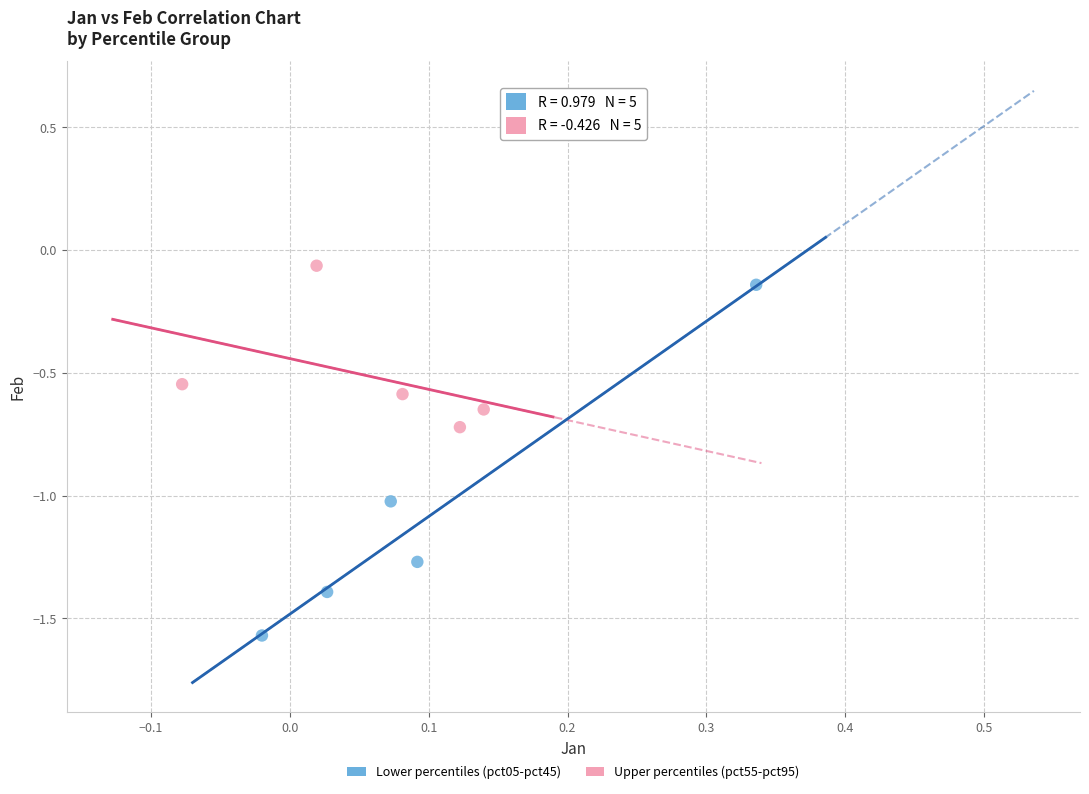

Which series contains the lowest Y value?

Lower percentiles (pct05-pct45)